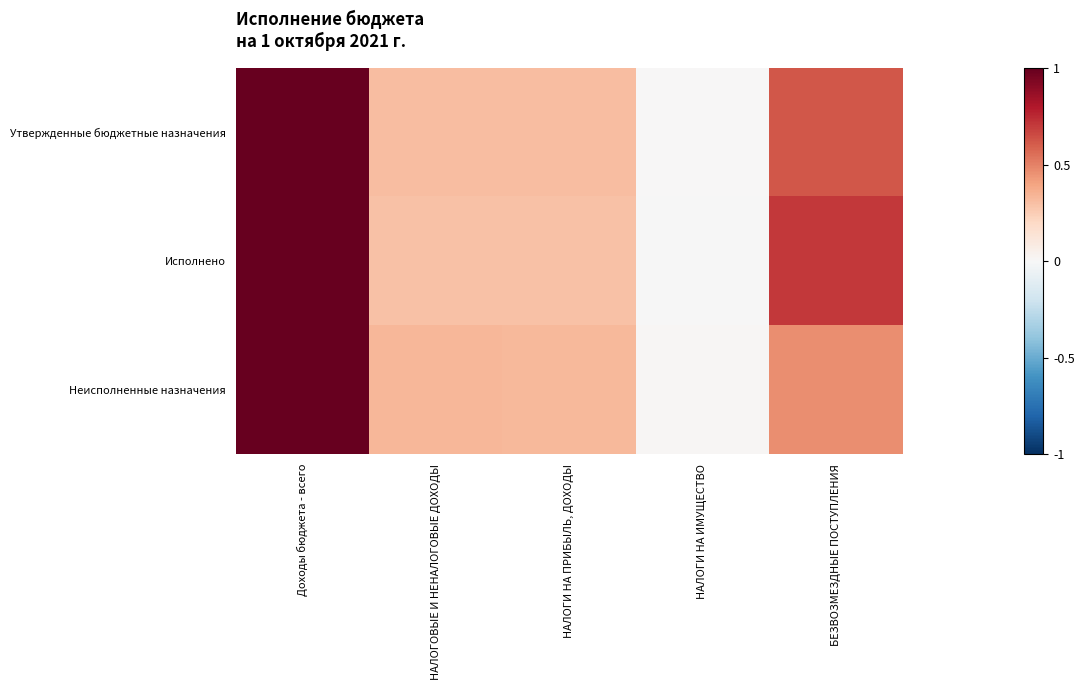

List the series in order of their overall mean, lowest first.

Неисполненные назначения, Утвержденные бюджетные назначения, Исполнено